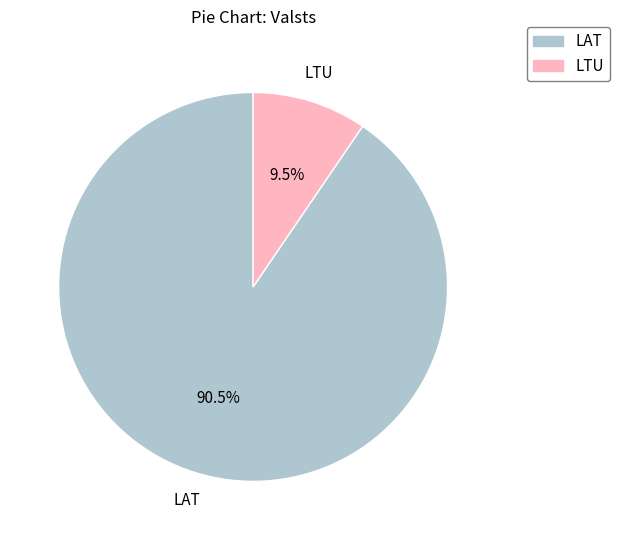

What is the largest slice in the pie chart?

LAT